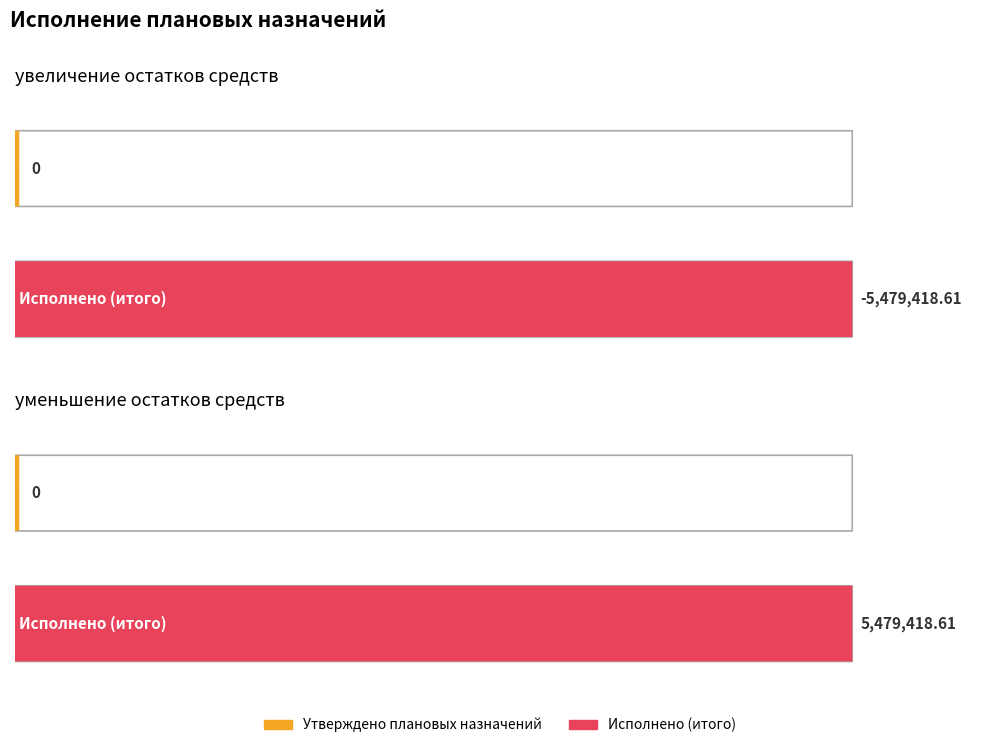

What is the smallest value displayed?

-5479418.6